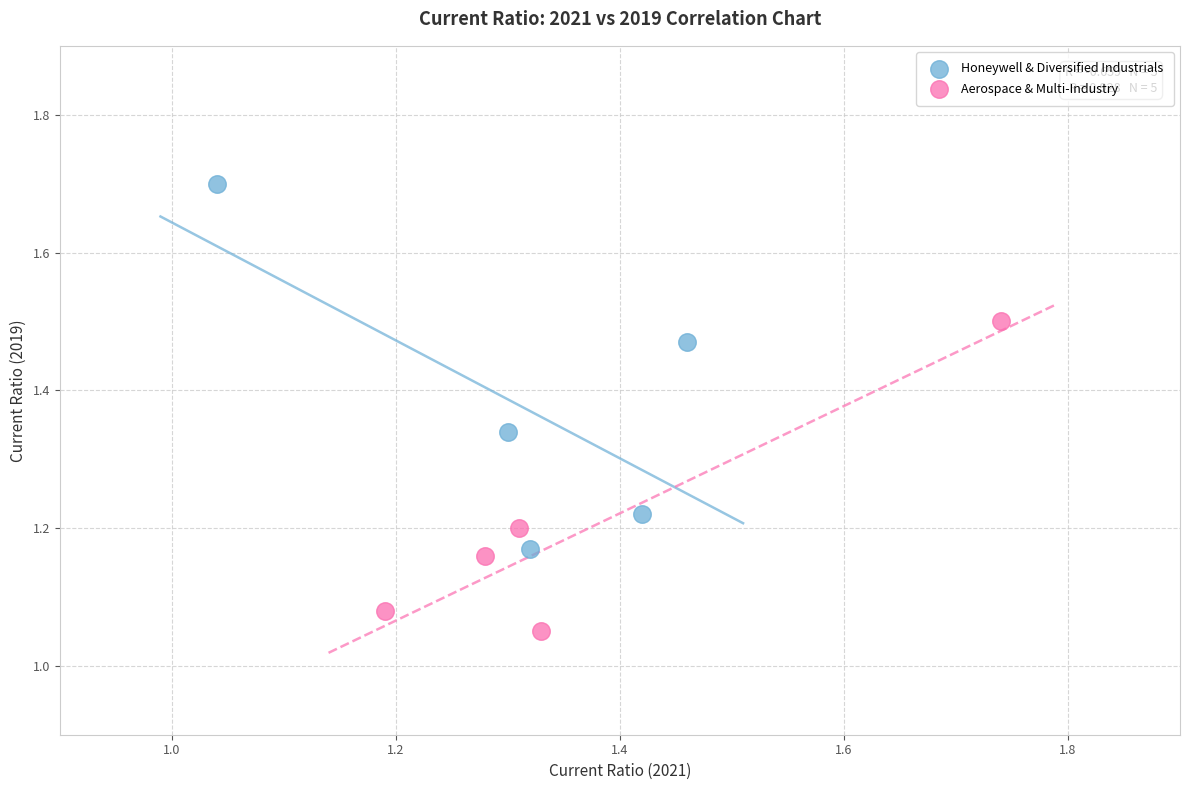

Which series reaches the maximum Y coordinate?

Honeywell & Diversified Industrials